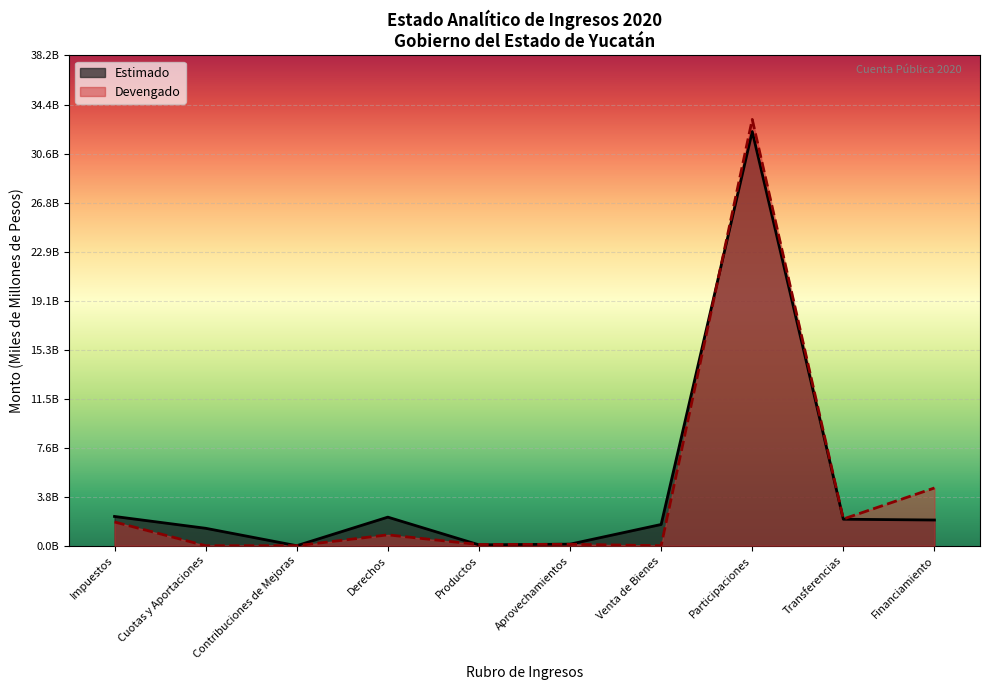

Which series has the widest spread of values?

Devengado